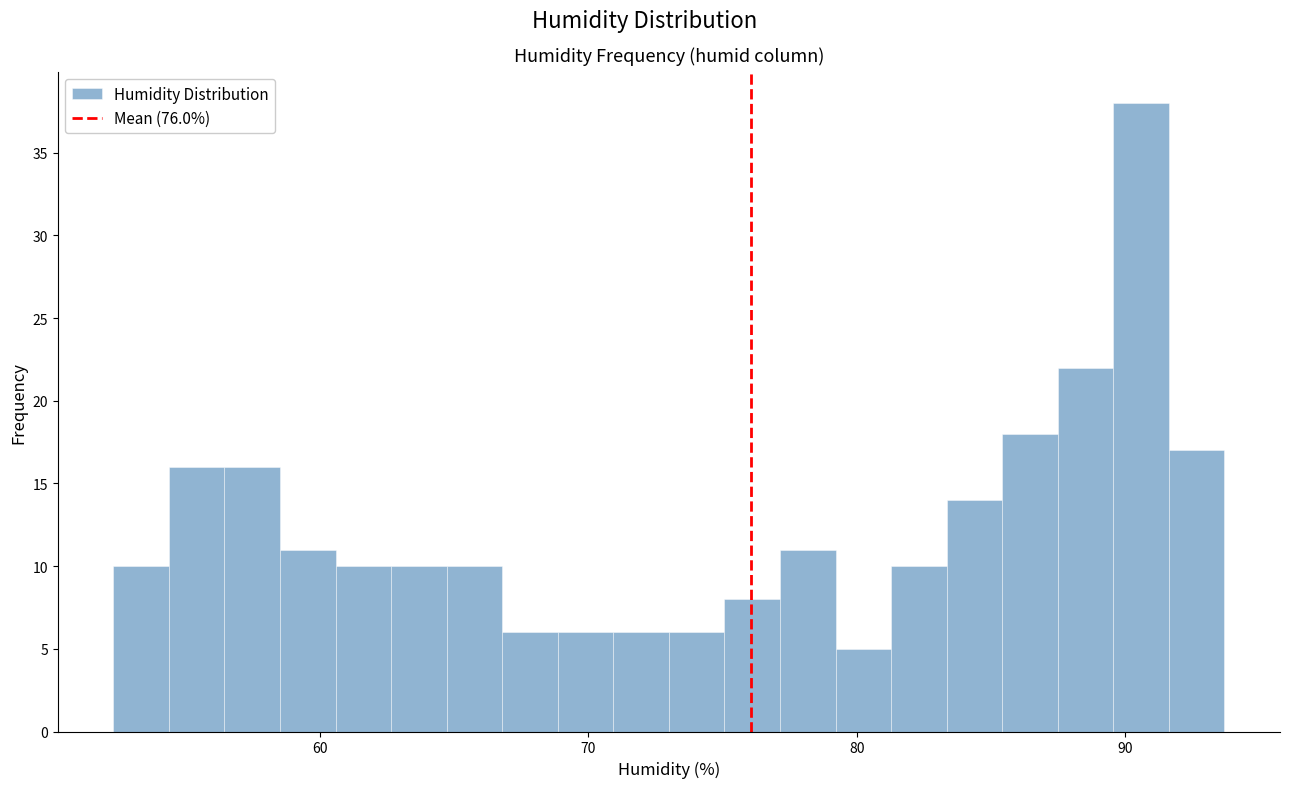

Around what value on the x-axis is the tallest bar? Give the approximate position of its centre, as read against the axis.

91